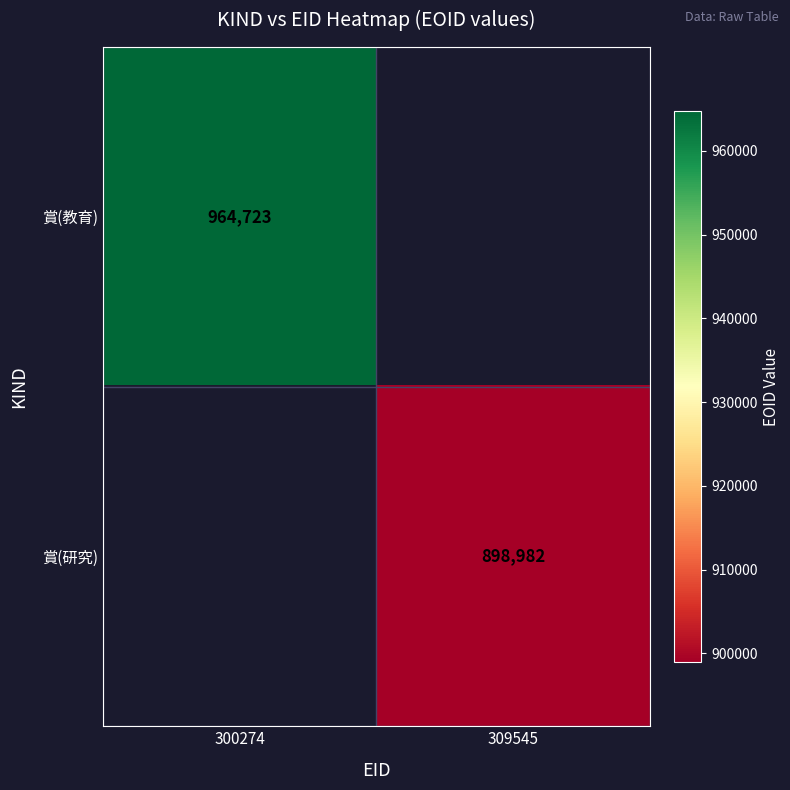

Is it true that 賞(研究) equals 898982 at 309545?

True